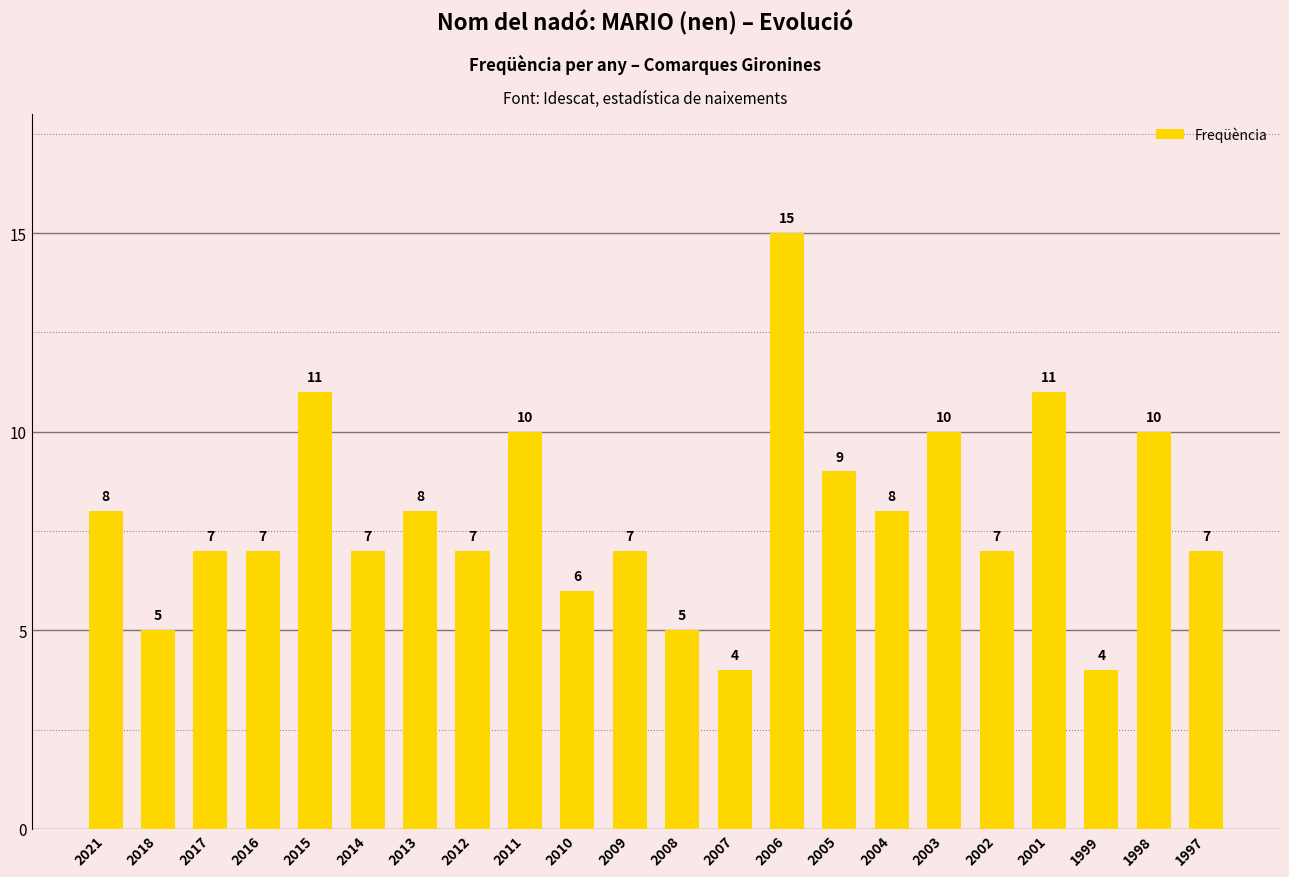

Reading right to left, transcribe all the data shown in this chart.

7	10	4	11	7	10	8	9	15	4	5	7	6	10	7	8	7	11	7	7	5	8